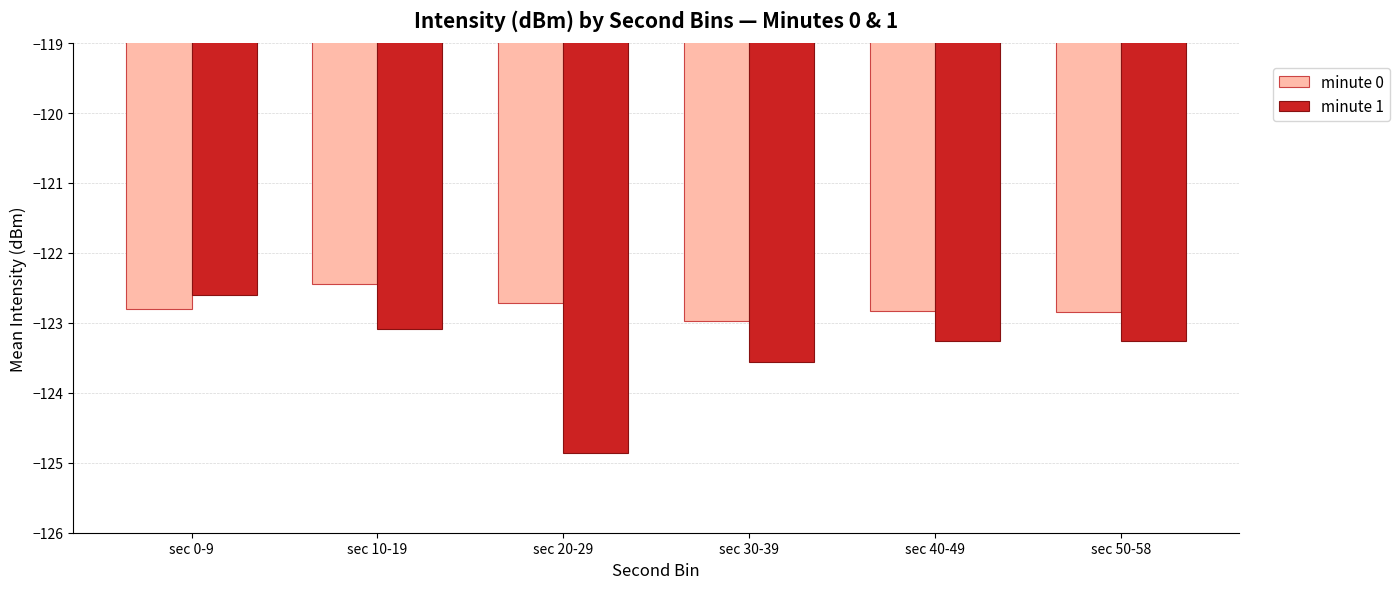

What is the total value across all series at sec 0-9?

-245.4